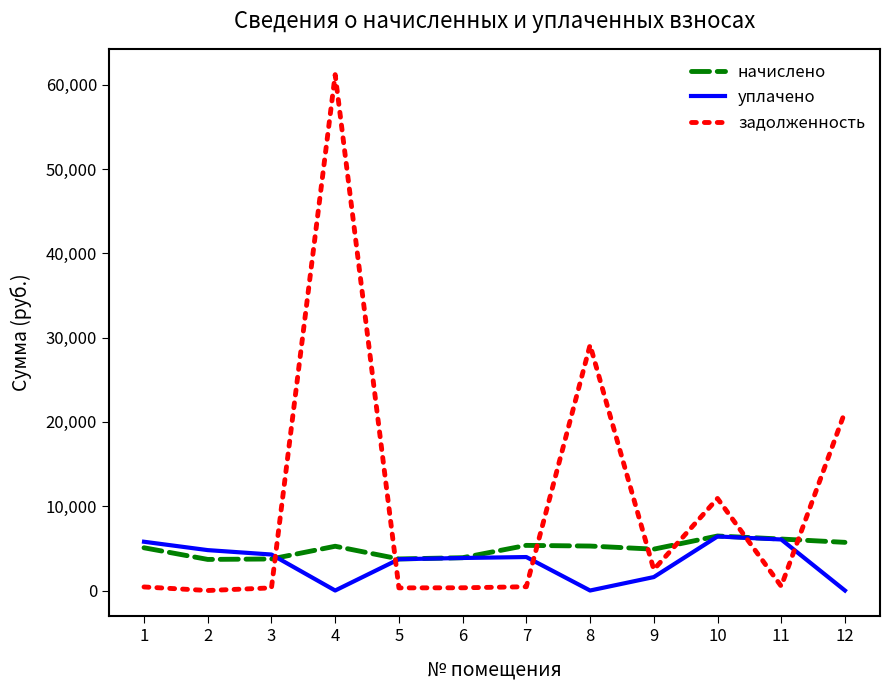

Which series has the widest spread of values?

задолженность